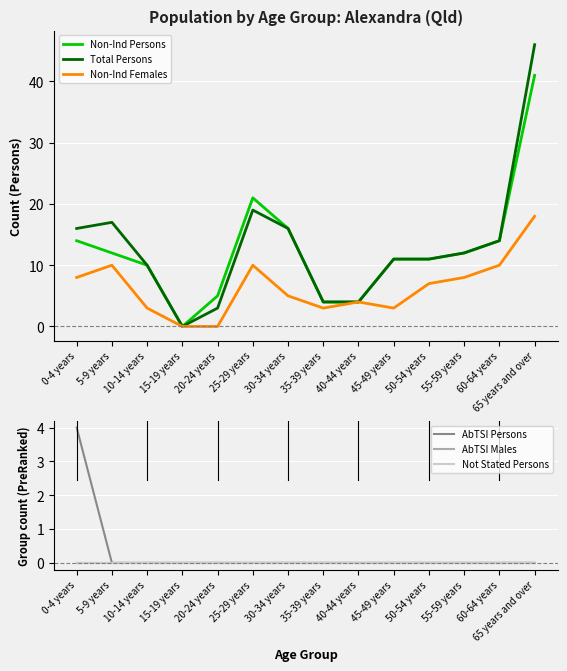

At how many categories does at least one series exceed 2?

13